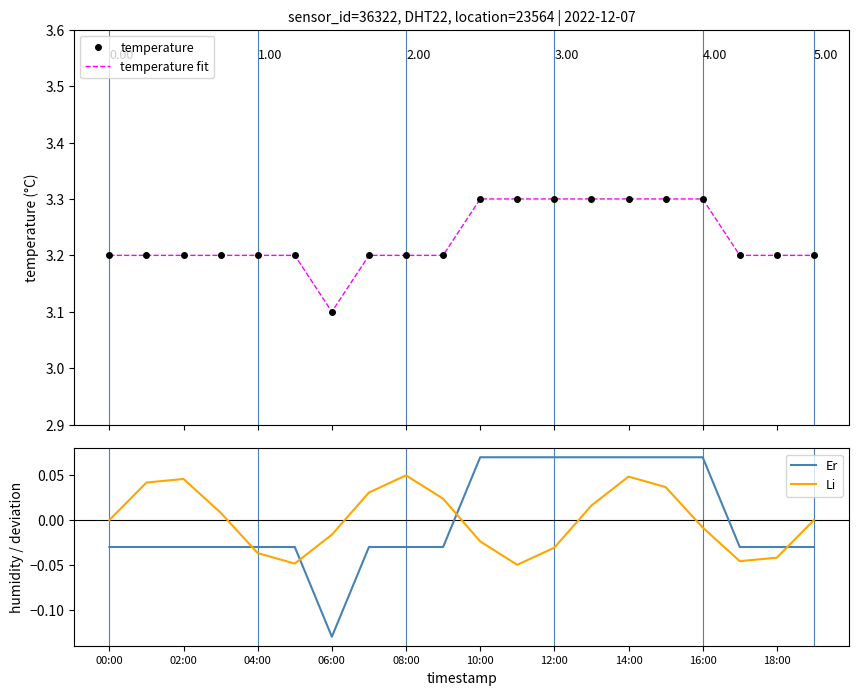

True or false: Li and temperature fit cross at least once.

False